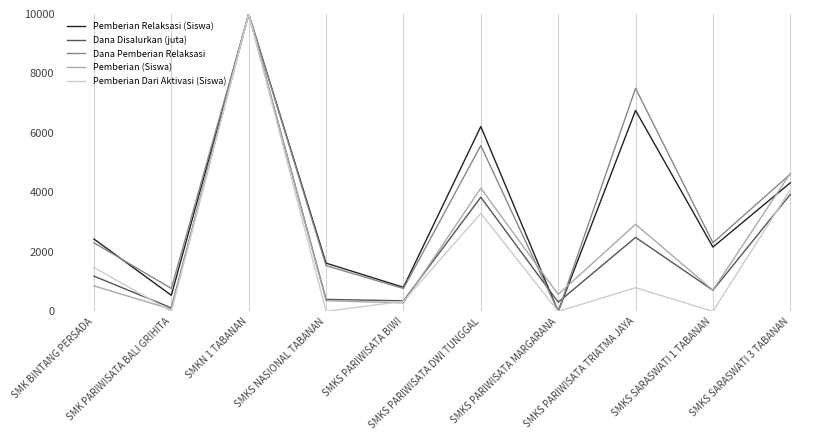

What is the greatest value displayed?

10000.0